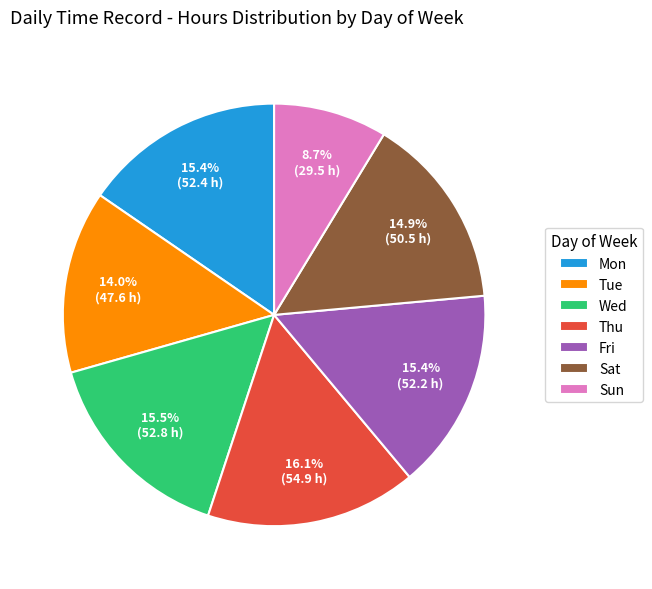

What percentage is NOT represented by Mon?

84.6%